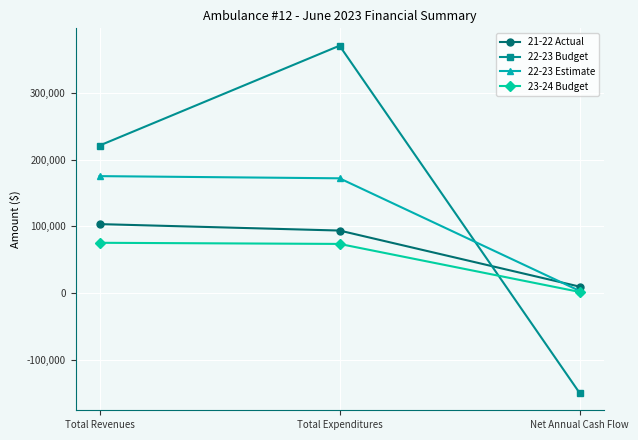

True or false: 22-23 Estimate has a value of 275964 at Total Revenues.

False